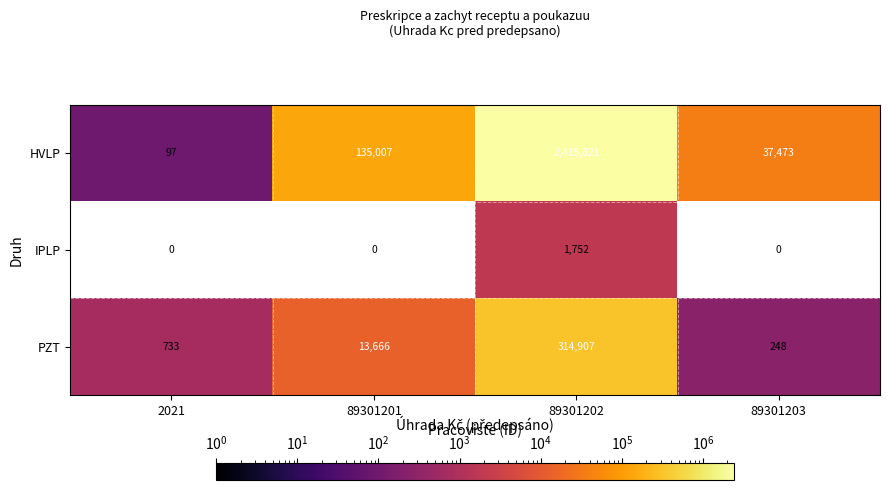

At 89301202, list the series in order from largest to smallest.

HVLP, PZT, IPLP